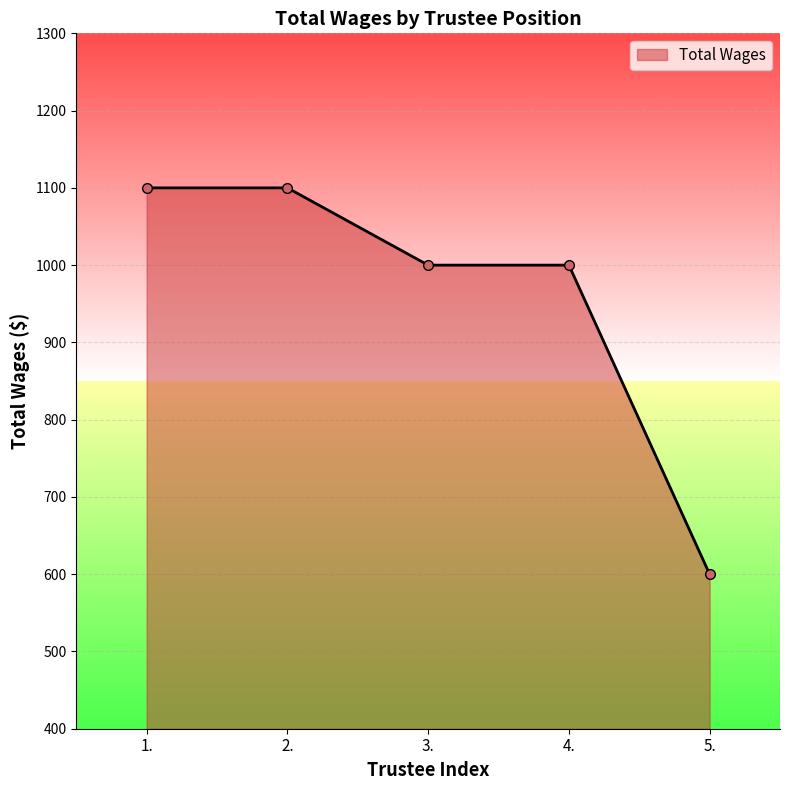

What value does the data have at 5., to the nearest 10?

600